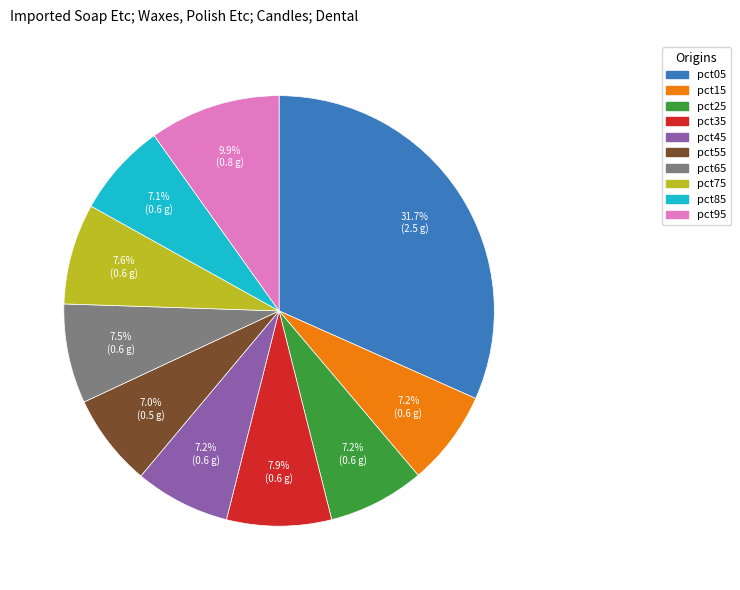

To the nearest percent, what portion does pct25 represent?

7%